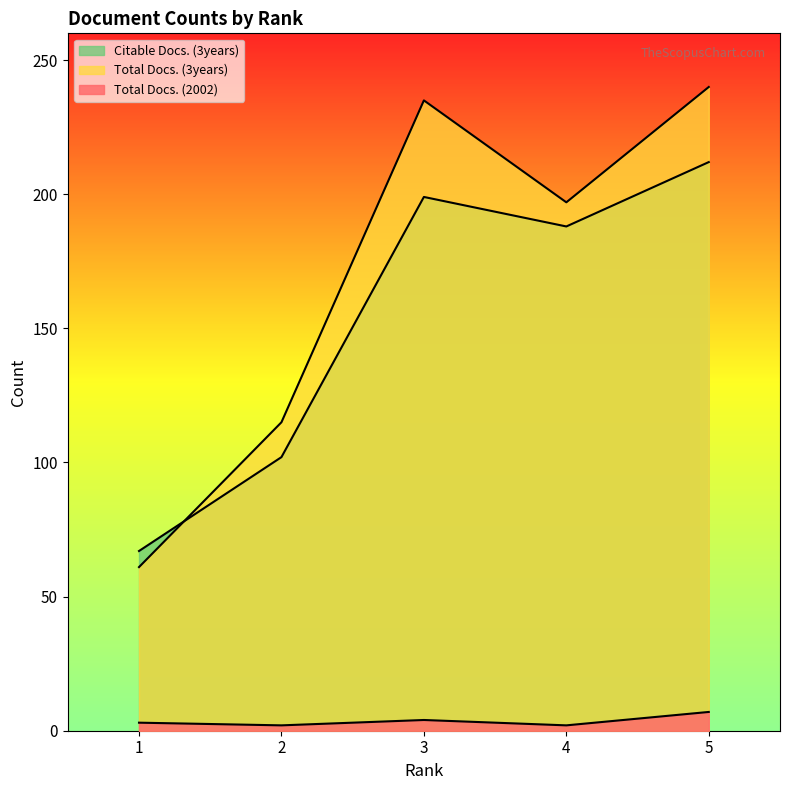

What is the spread (max minus min) of values at 4?

195